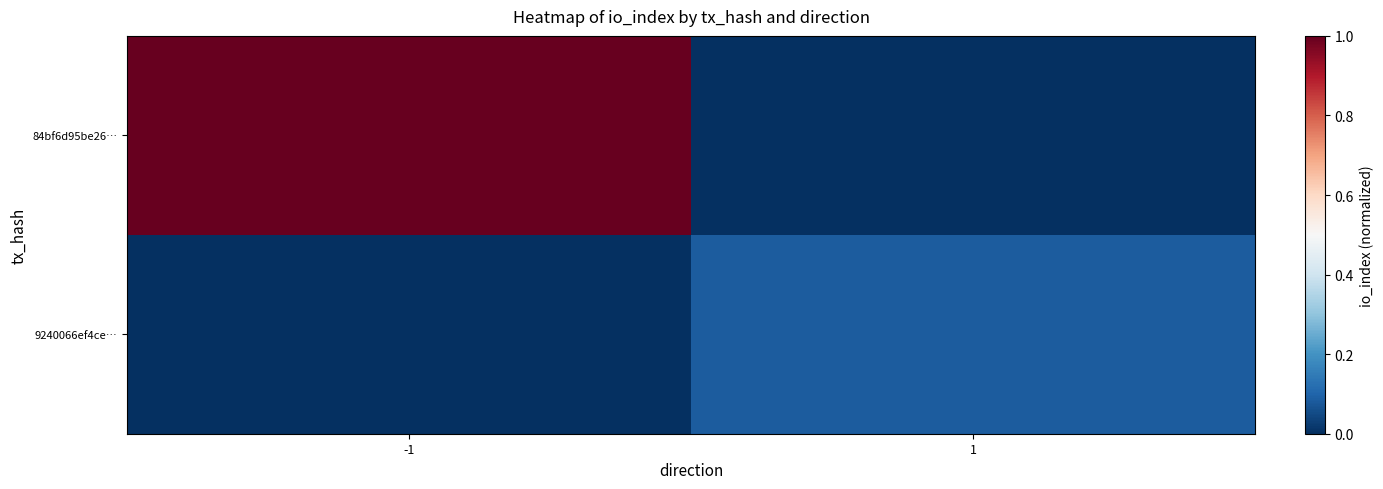

Between -1 and 1, which series saw the biggest shift?

84bf6d95be26…